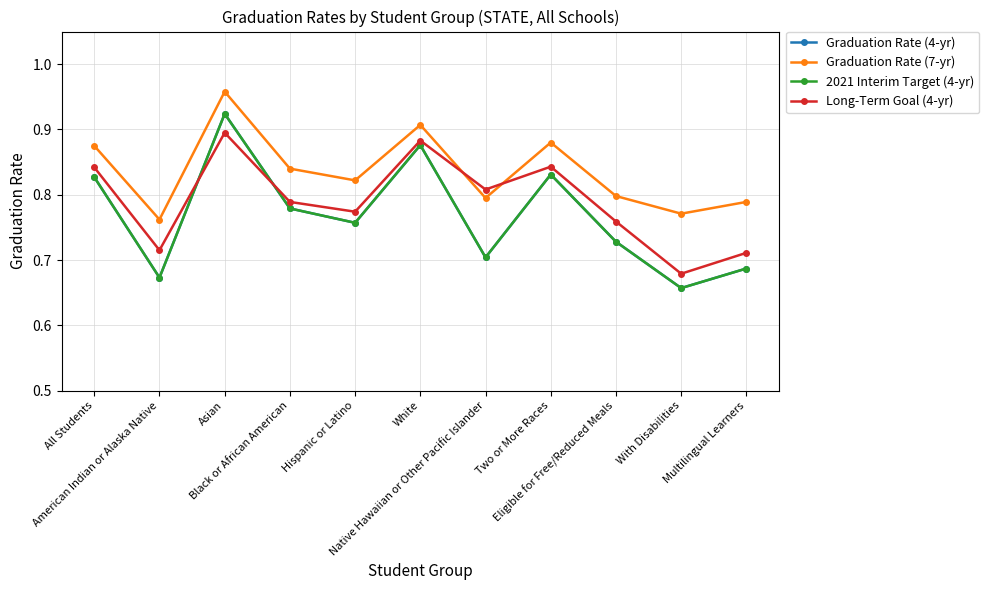

Is this an area chart (filled region under the line)?

No